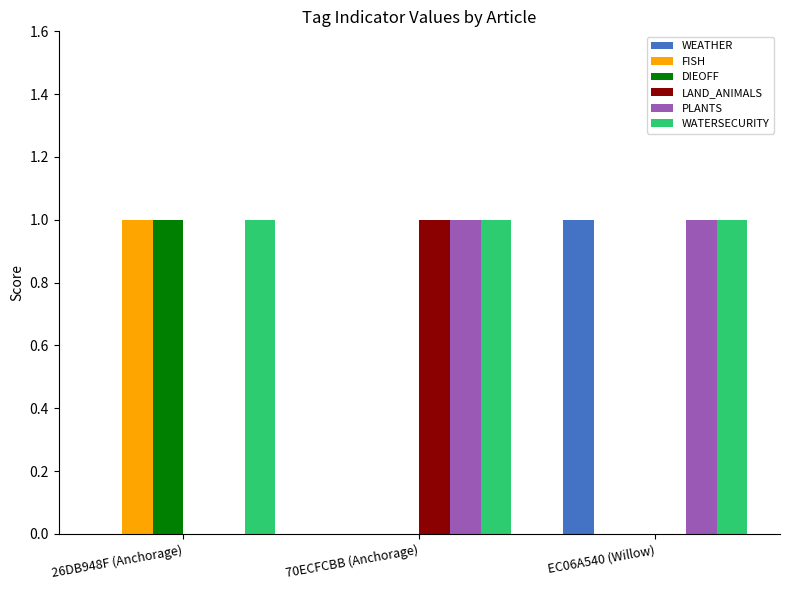

The WATERSECURITY series shows 1 at 70ECFCBB (Anchorage). True or false?

True